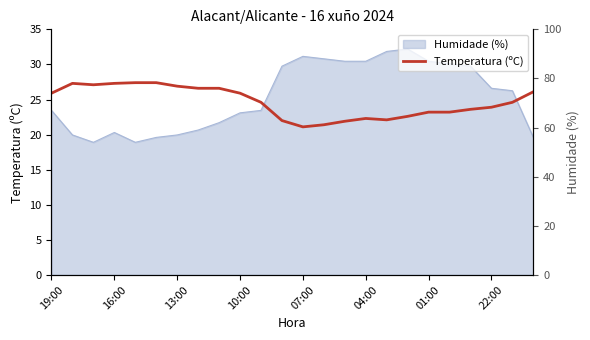

What is the ratio of the value at 07:00 to the value at 01:00?

0.9